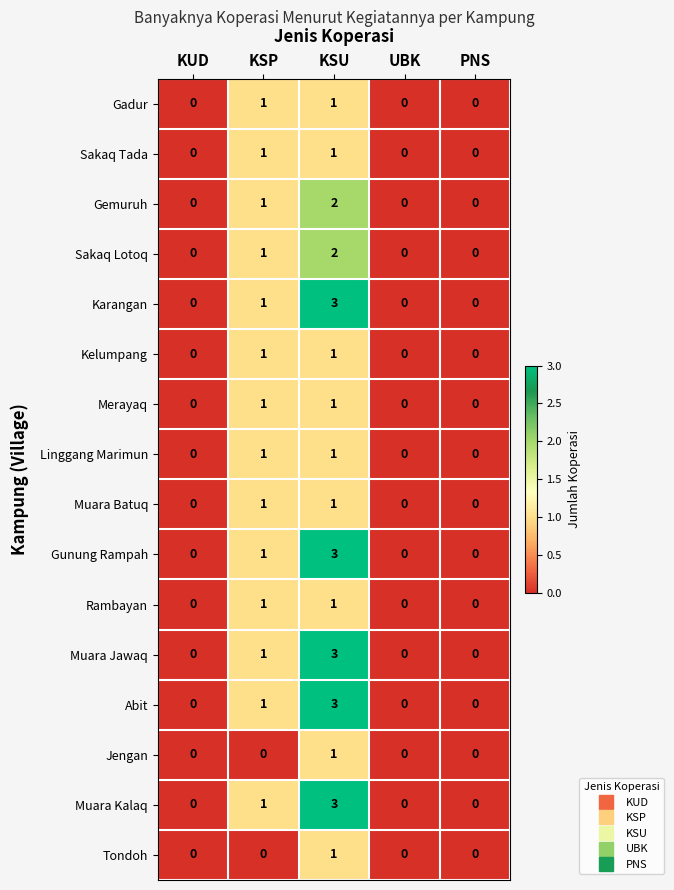

Which category has the highest value across all series?

KSU